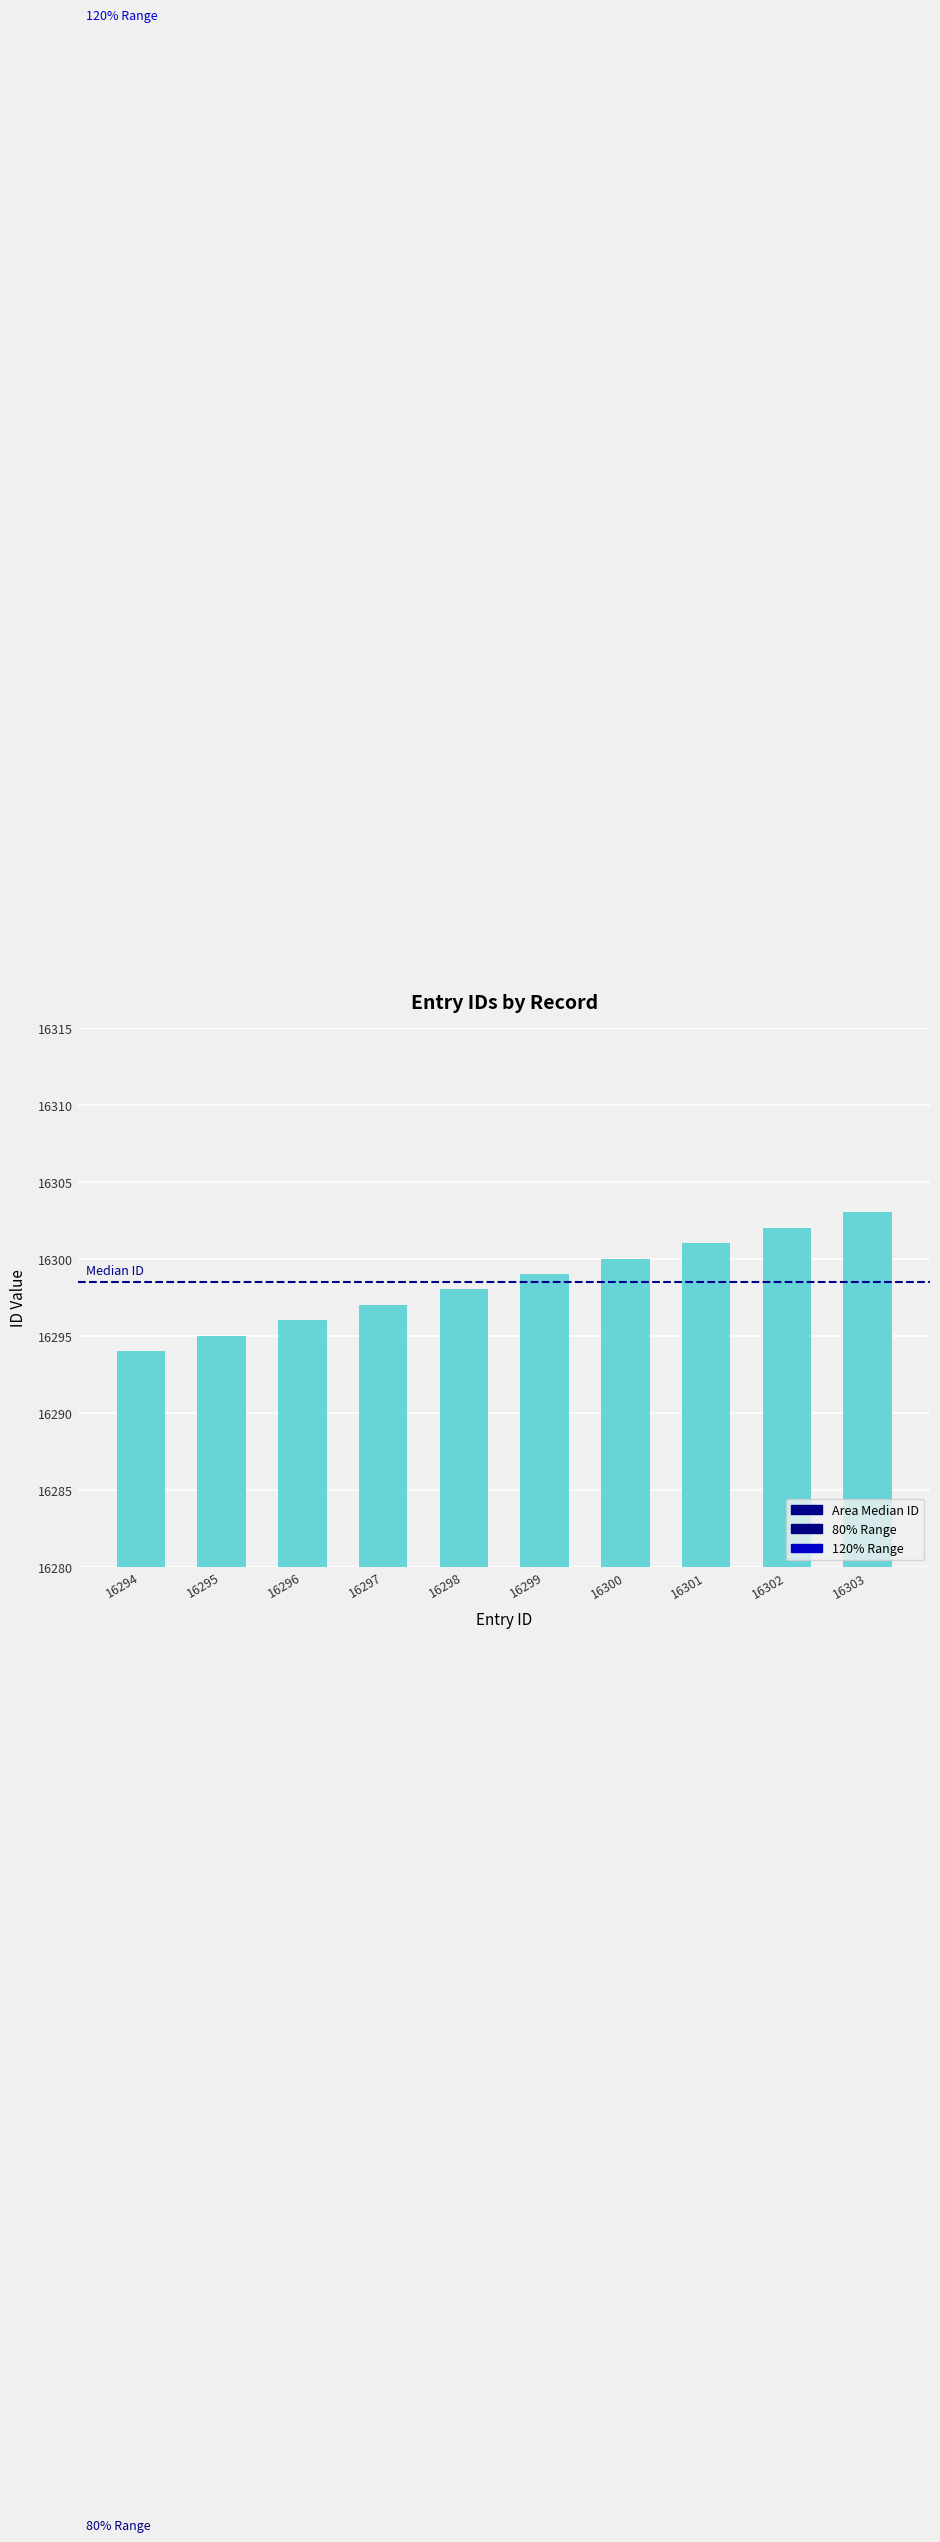

At which category does the chart reach its minimum across all series?

16294